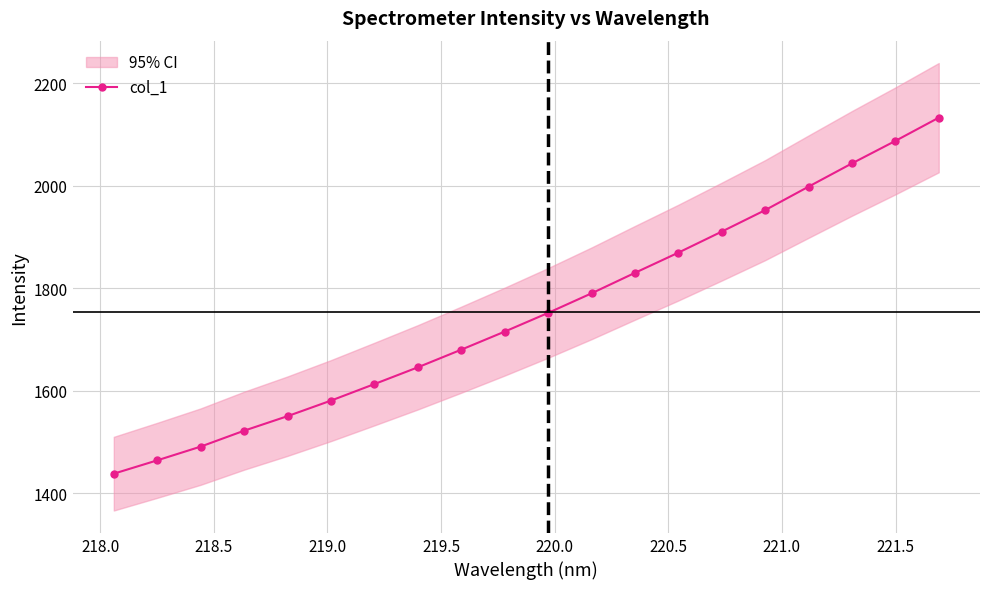

What is the value of the col_1 point at the 18th from the left?

2043.2